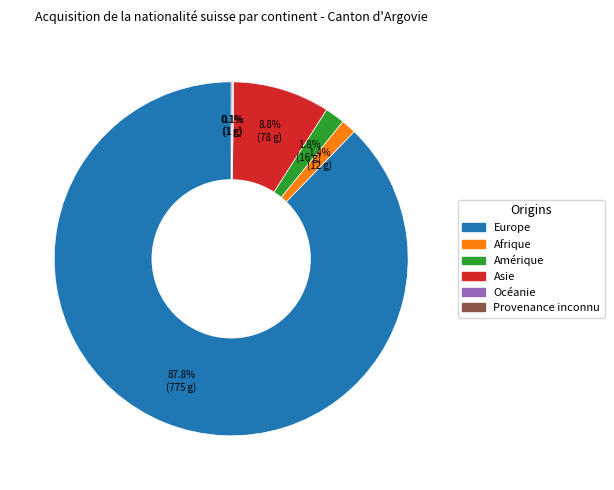

Which category has the biggest portion of the pie?

Europe